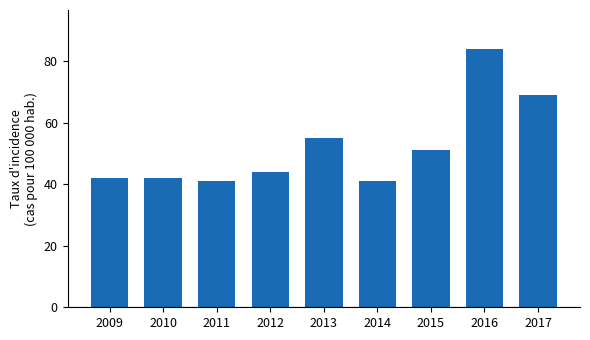

What is the value of the 7th bar from the left?

51